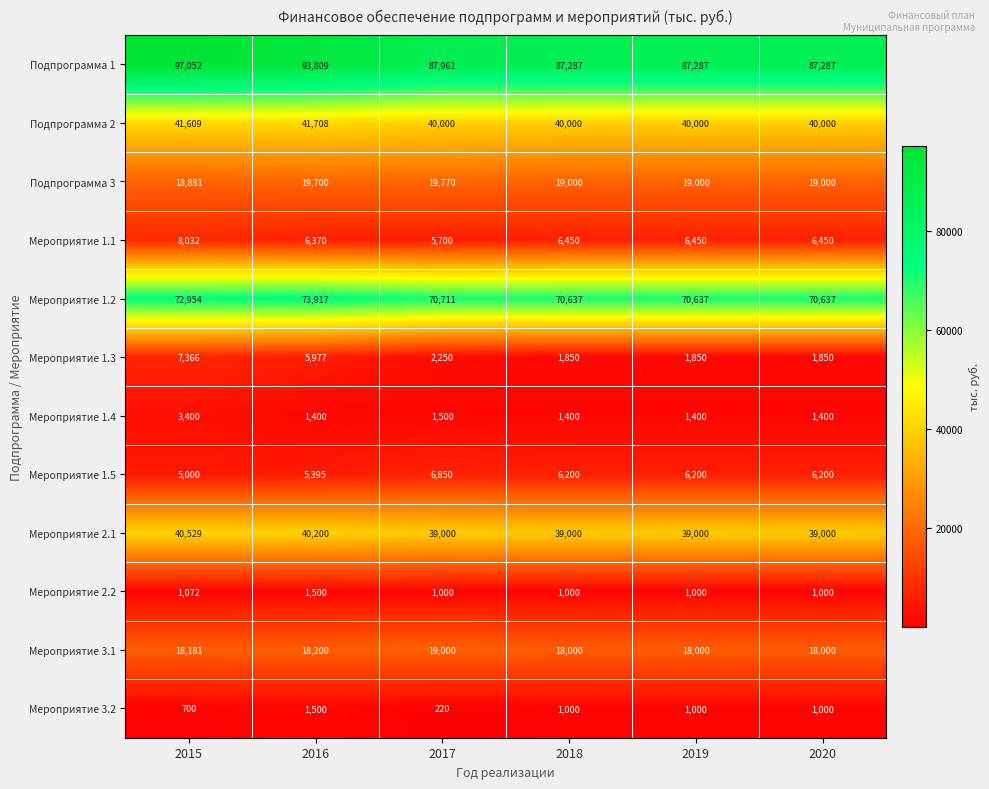

Which category has the highest value across all series?

2015